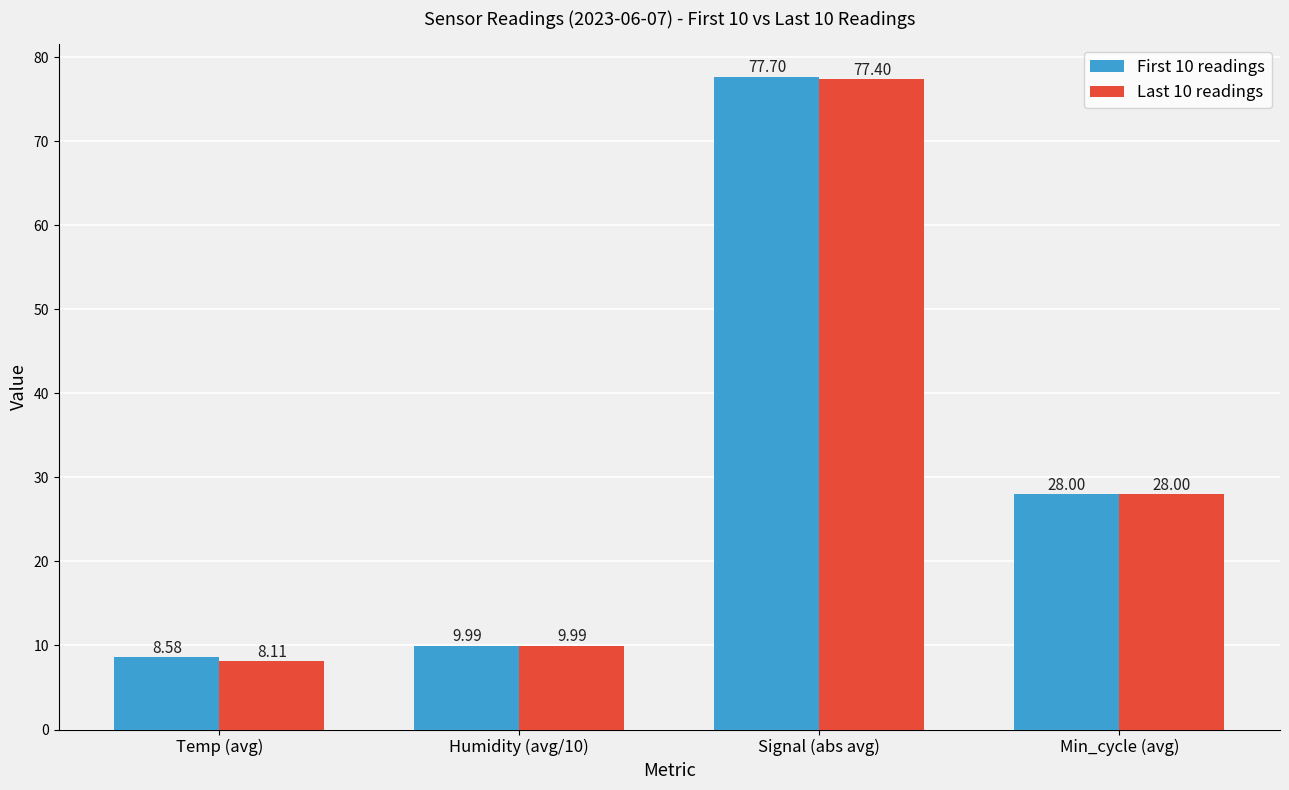

Rank the series by their average value, from highest to lowest.

First 10 readings, Last 10 readings